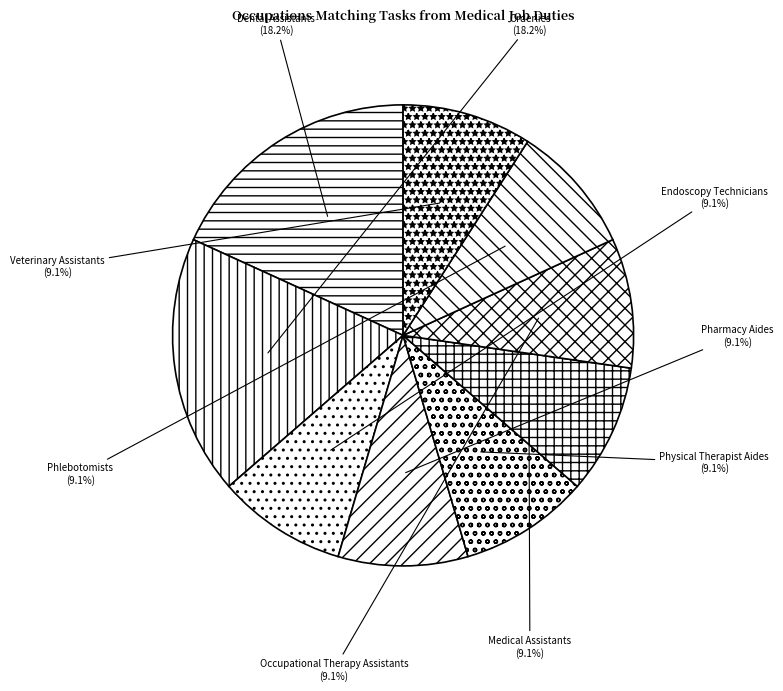

To the nearest percent, what portion does Physical Therapist Aides represent?

9%